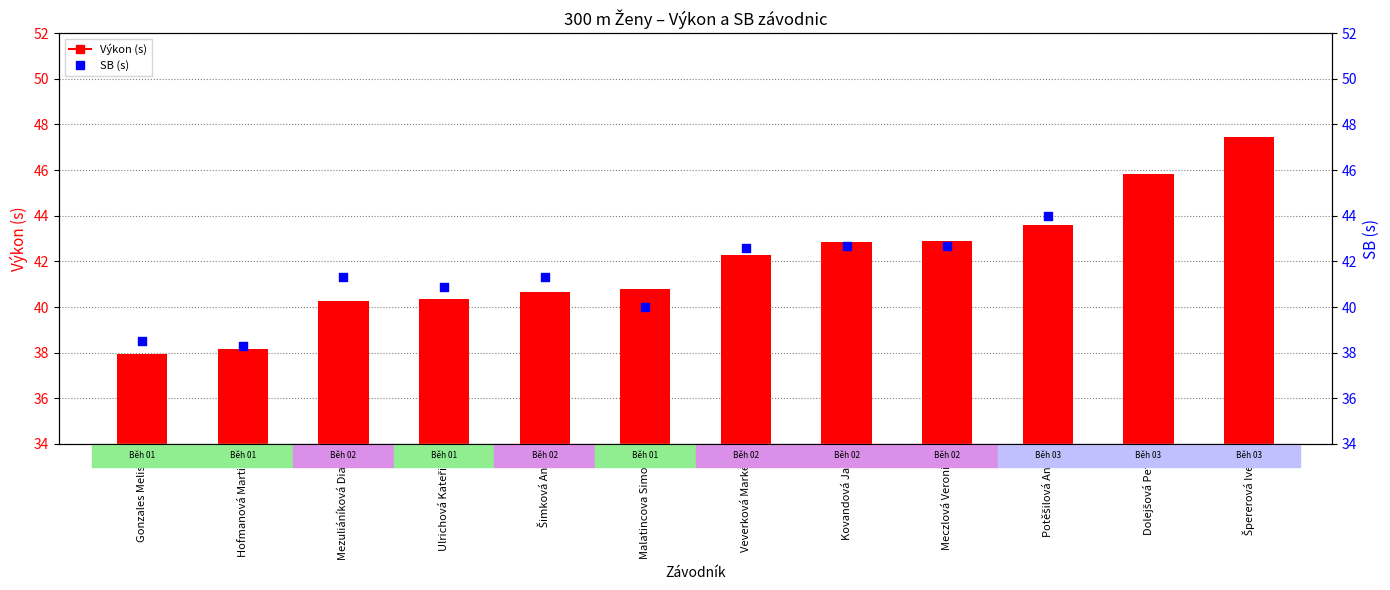

Is the value of SB (s) at Meczlová Veronika greater than the value of Výkon (s) at Potěšilová Anna?

No